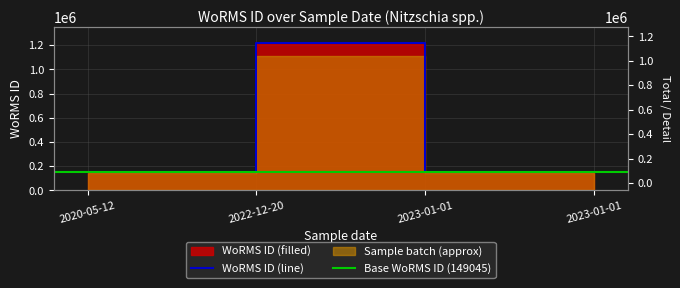

How many categories are shown in the chart?

4